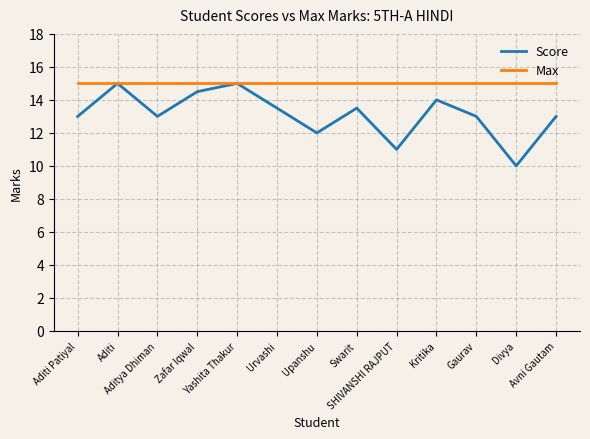

Which series has the widest spread of values?

Score